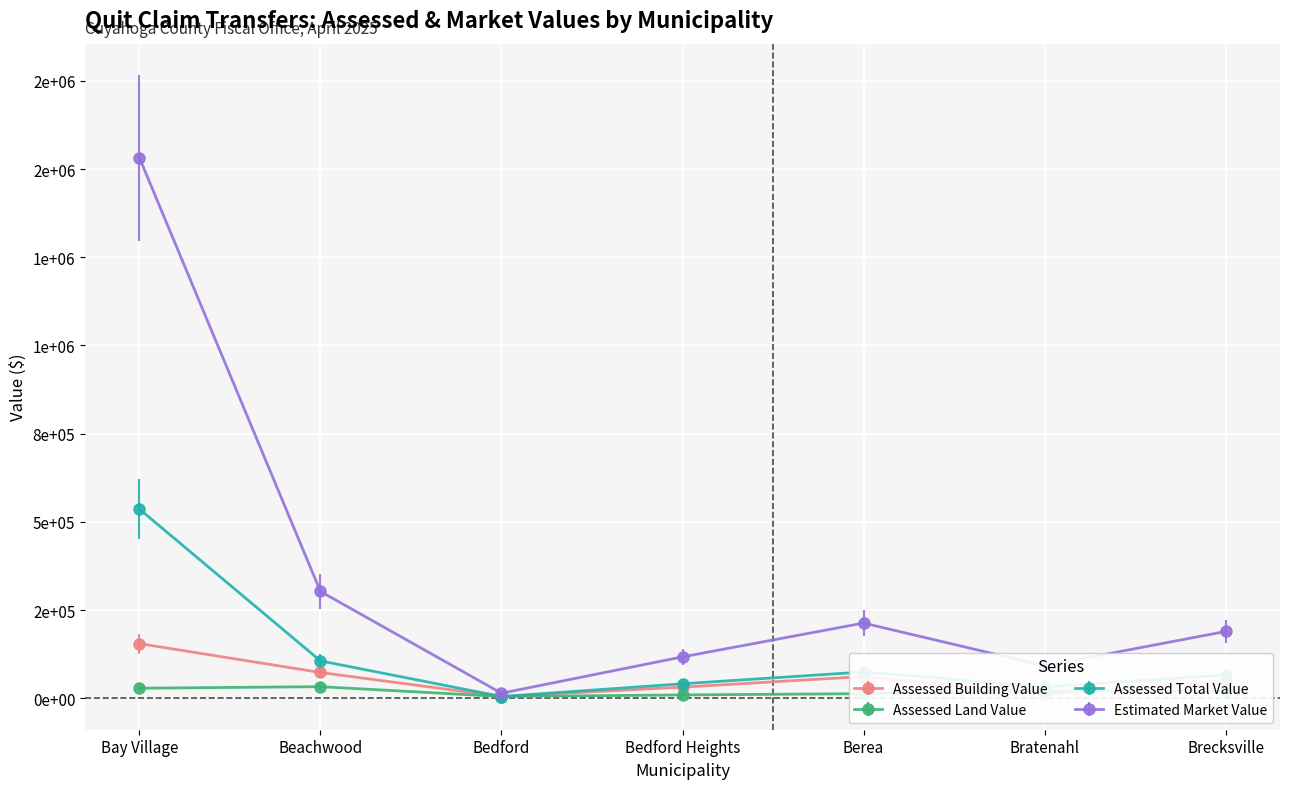

How many interior local peaks does the Assessed Land Value series have?

2